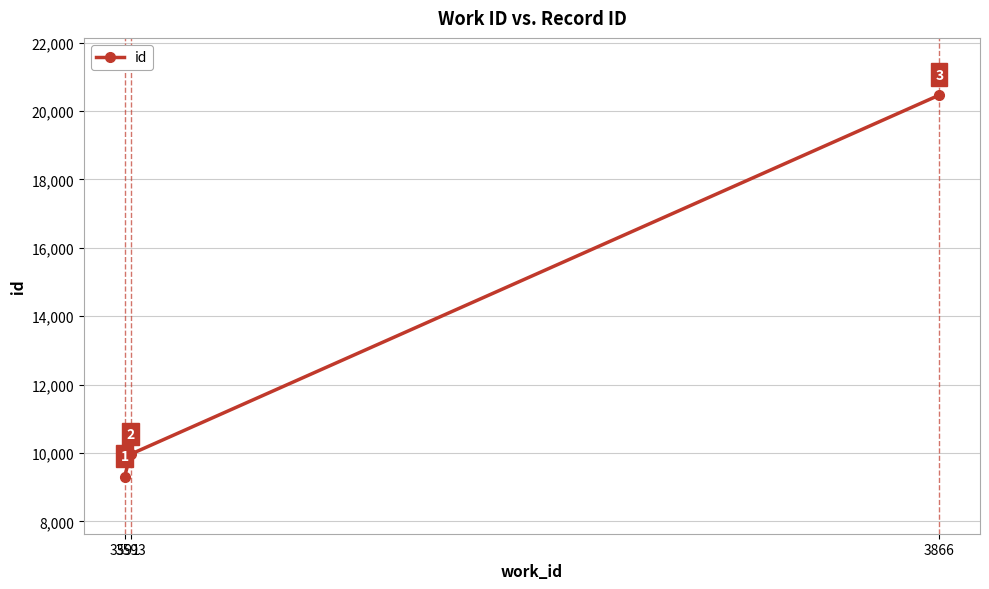

At which label is the value closest to 14887?

3593